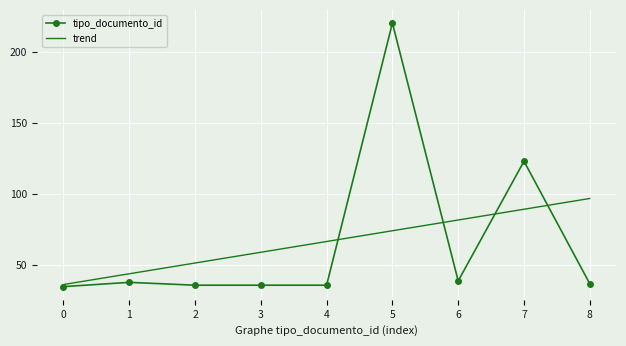

Count the number of categories in the chart.

9